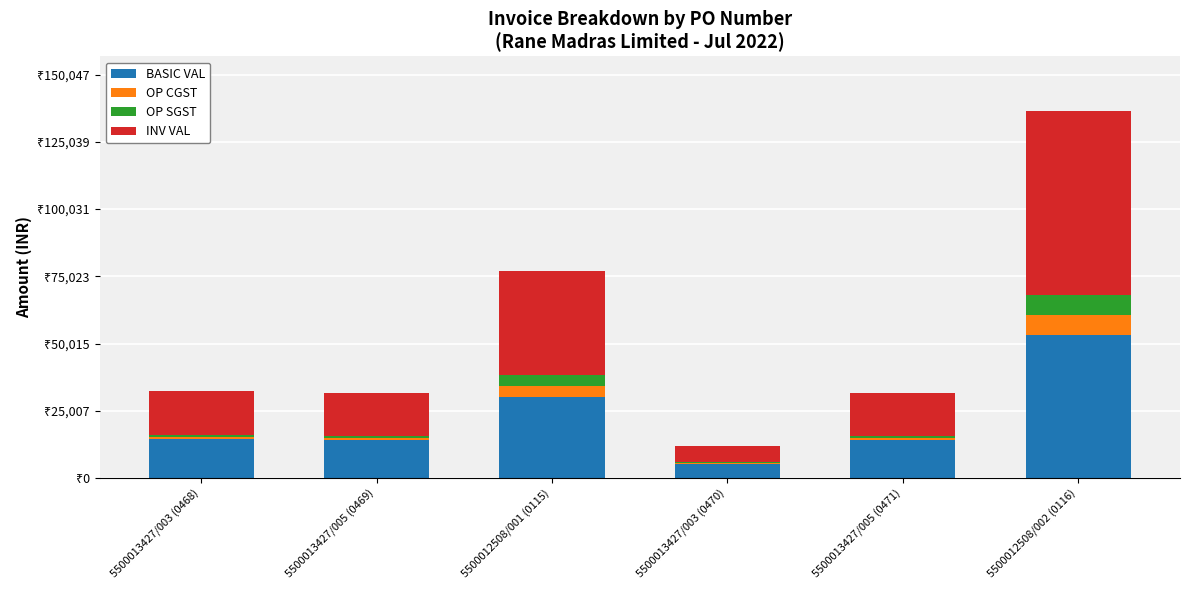

Does the chart contain stacked bars?

Yes